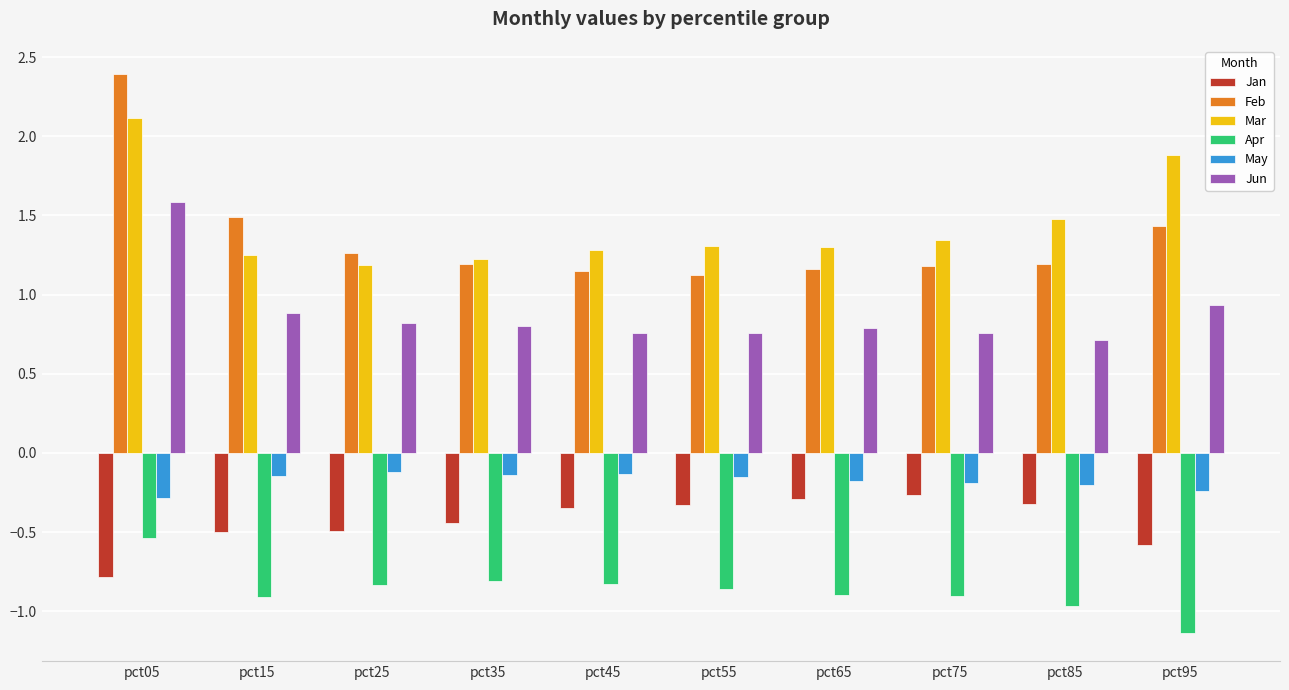

Does the chart contain any negative values?

Yes